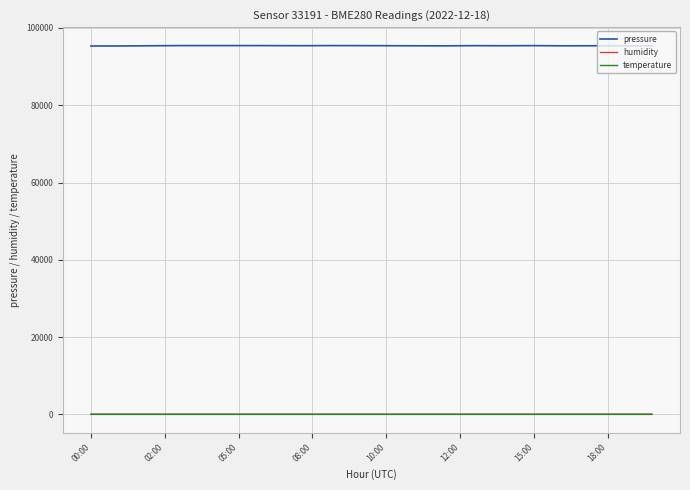

True or false: pressure has more than 2 points higher than both neighbors.

True